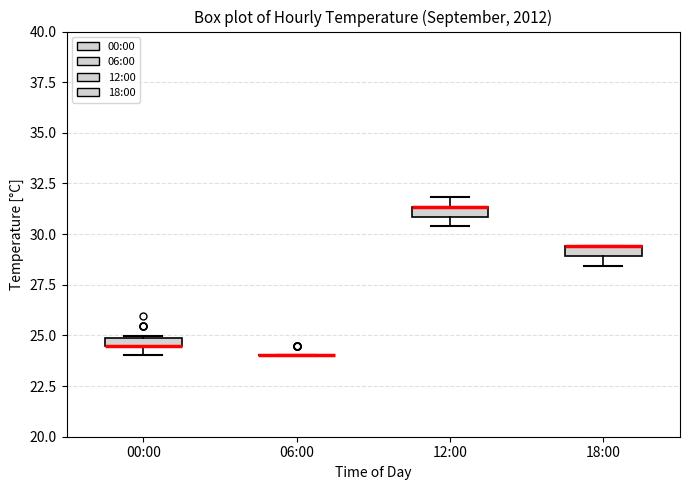

Where is the upper edge of the box for 00:00 on the y-axis? The values are not printed on the chart, so give them approximately, as read against the axis.

25.0